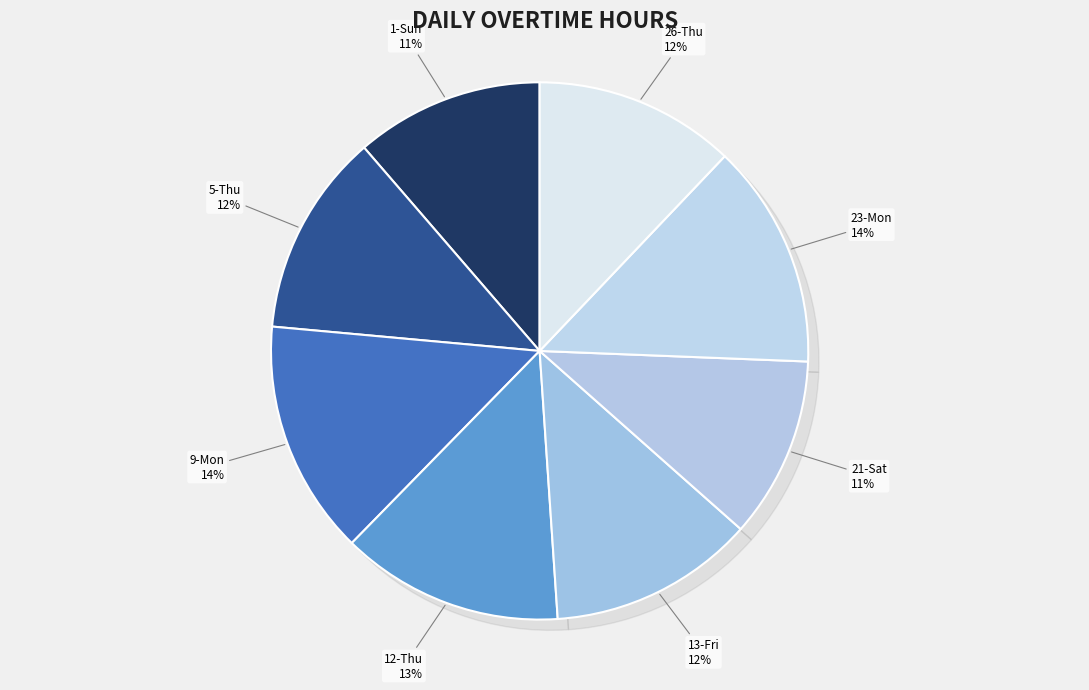

To the nearest percent, what is the average slice percentage?

12%